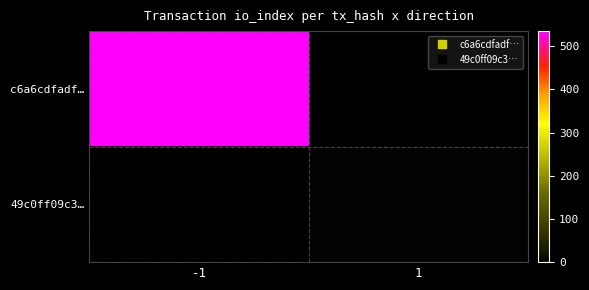

List the series in order of their overall mean, highest first.

c6a6cdfadf…, 49c0ff09c3…